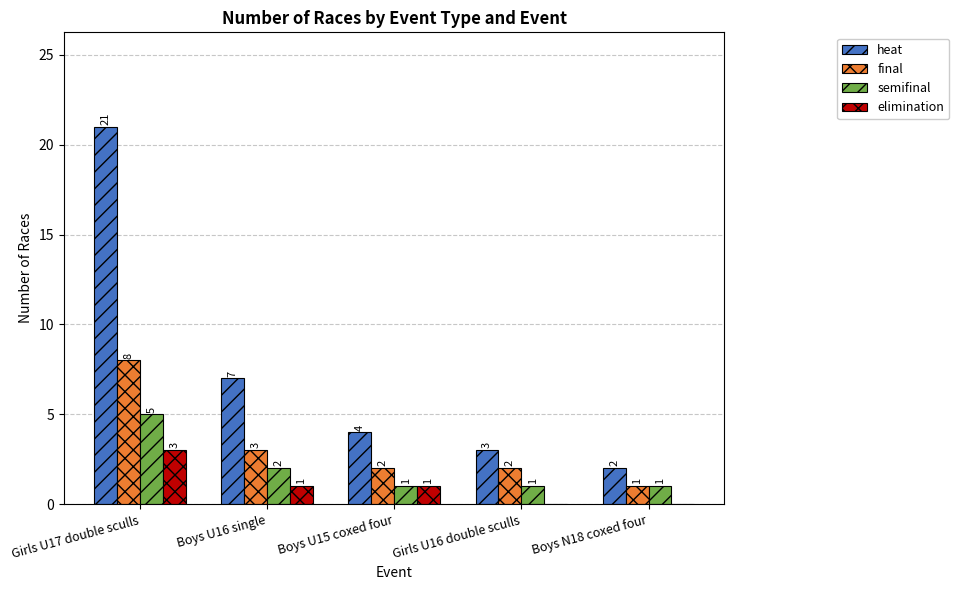

Are the bars grouped side by side (vs. stacked)?

Yes